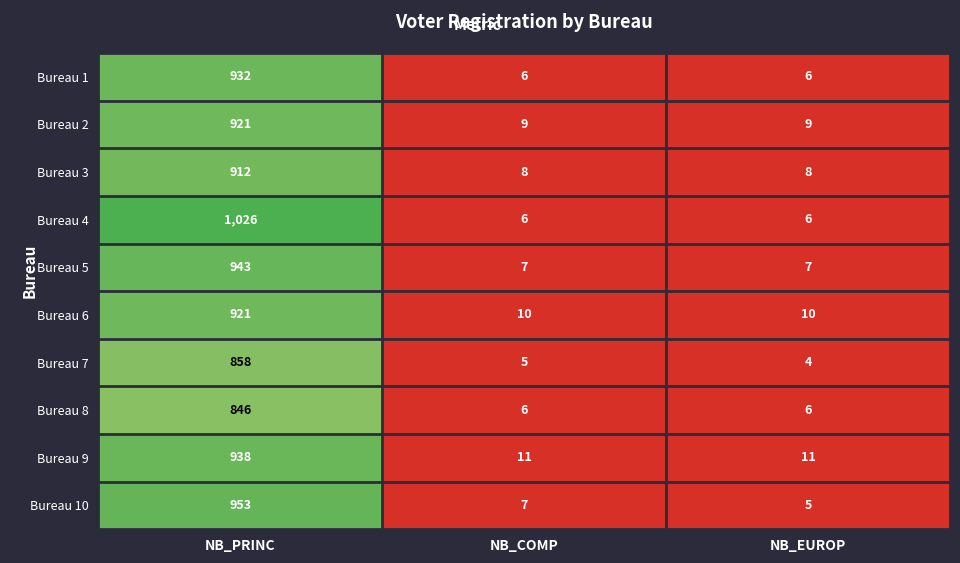

The Bureau 7 series shows 2 at NB_COMP. True or false?

False